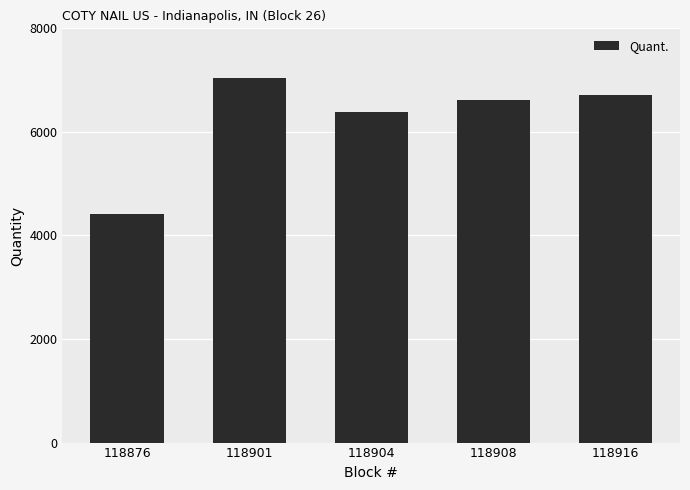

How many bars are there in total?

5